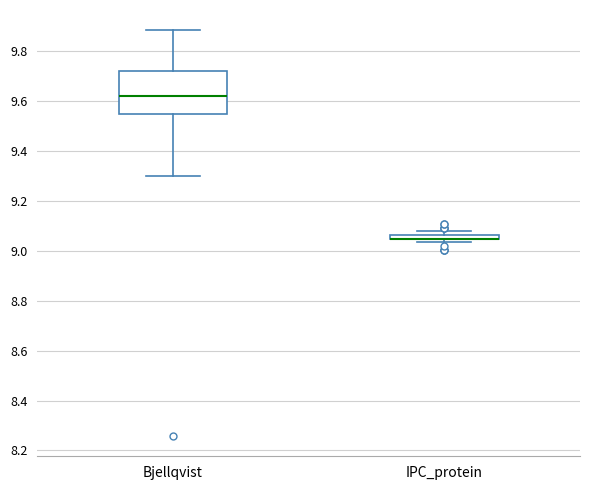

Where does the median line of the box for Bjellqvist sit on the y-axis? The values are not printed on the chart, so give them approximately, as read against the axis.

9.62